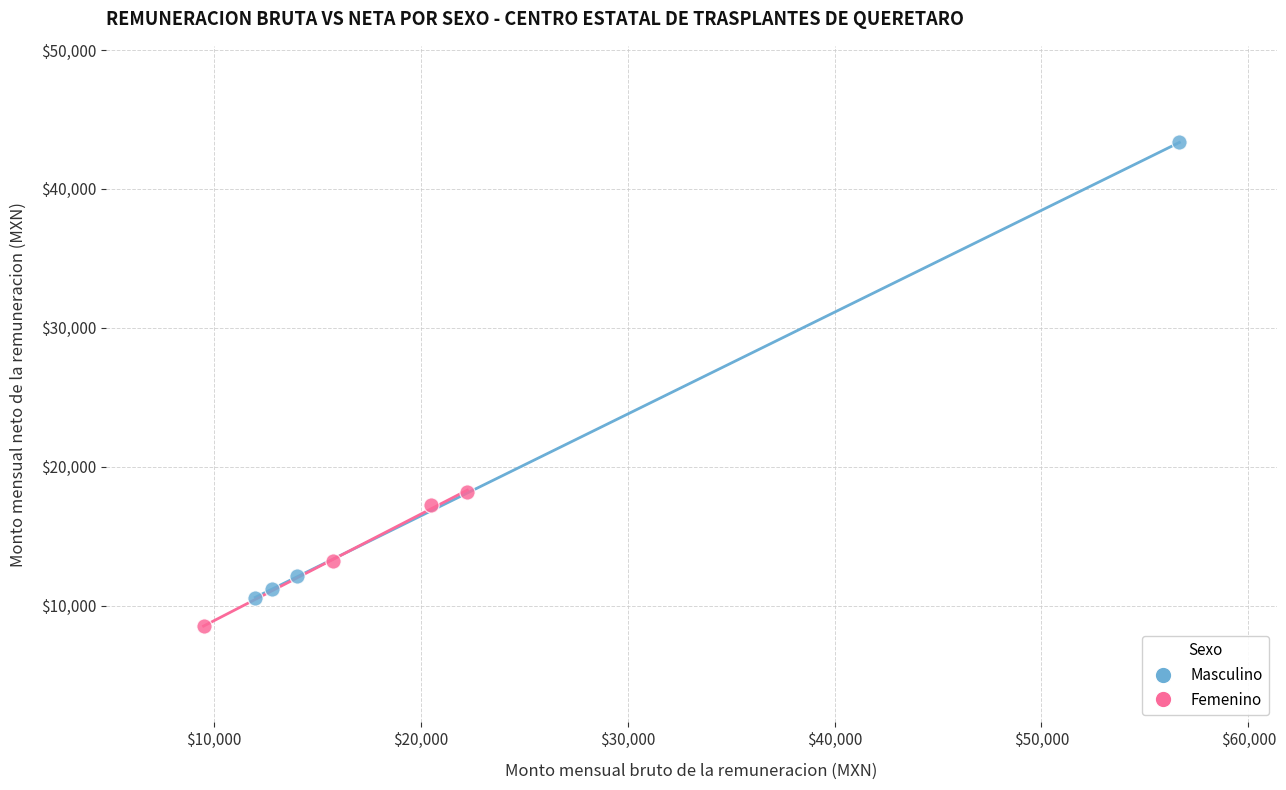

Which series reaches the minimum Y coordinate?

Femenino